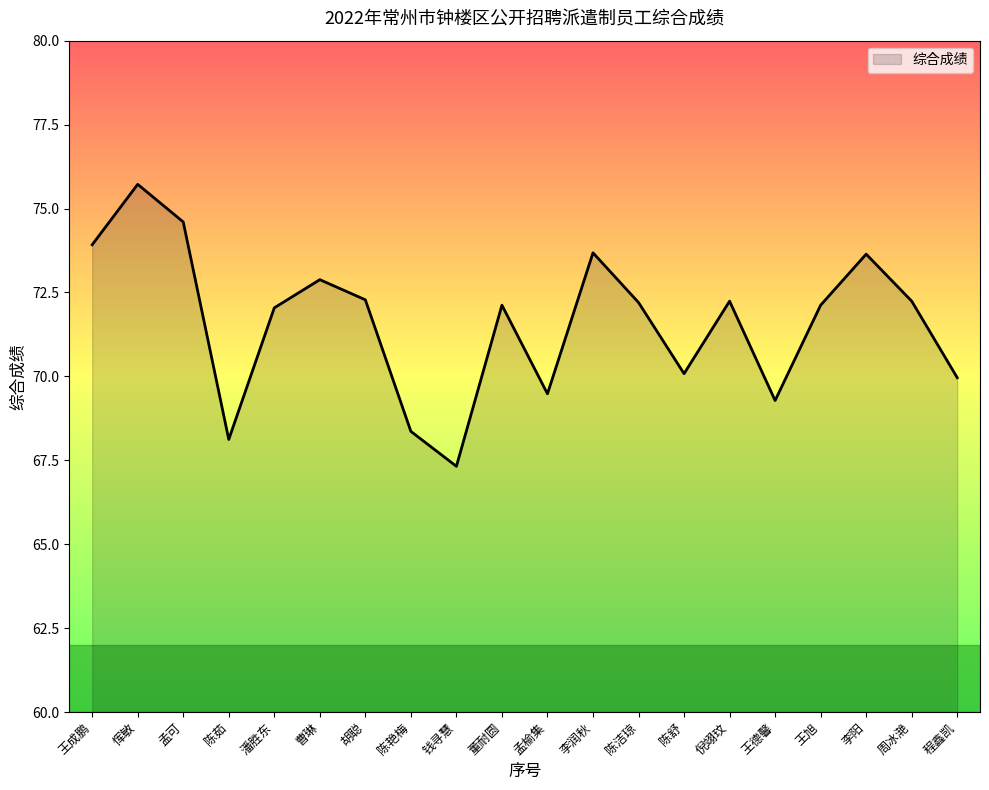

Approximately how many times larger is the value at 孟可 compared to 王成鹏?

1.0